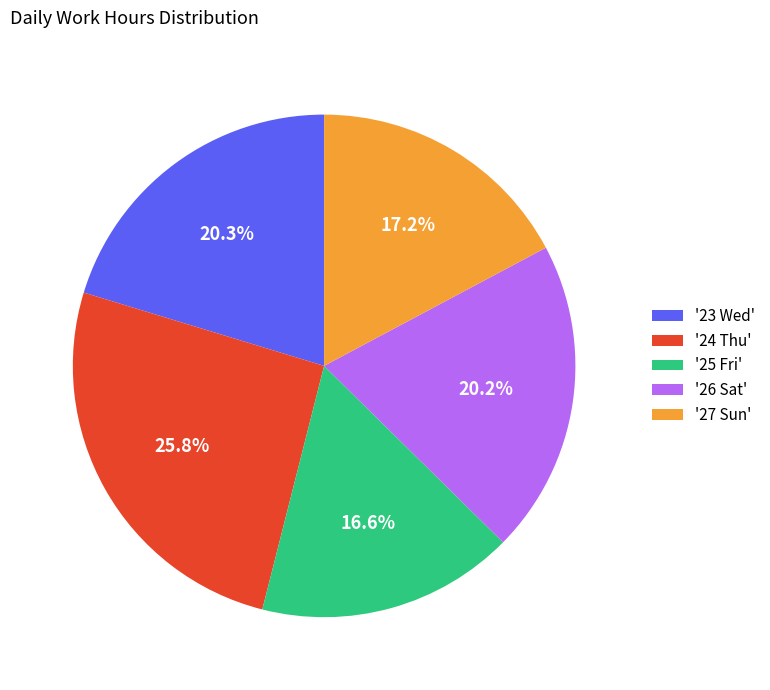

Combined, do '25 Fri' and '26 Sat' account for over 50%?

No